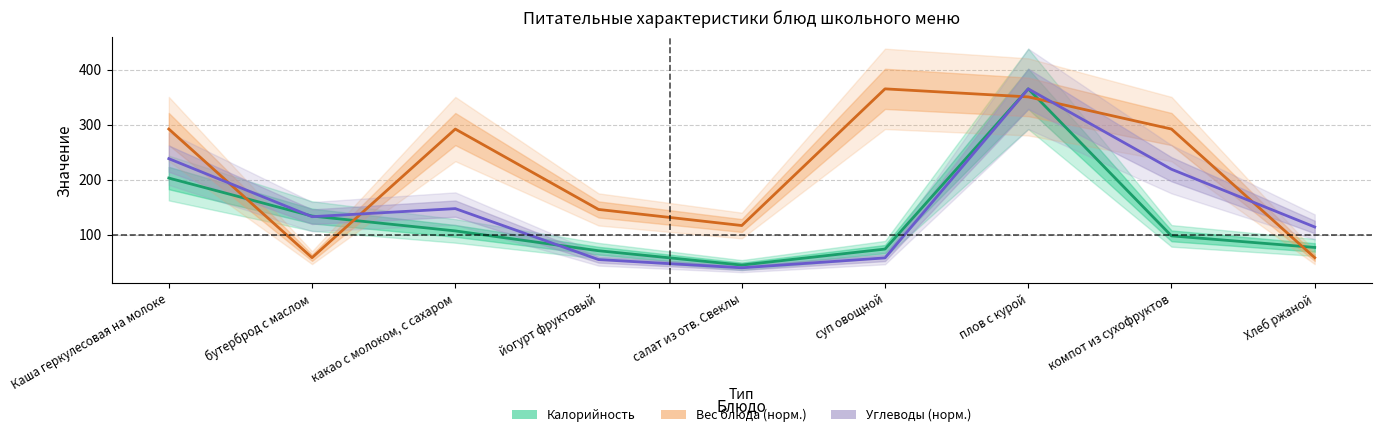

Read the Калорийность value at йогурт фруктовый.

71.0